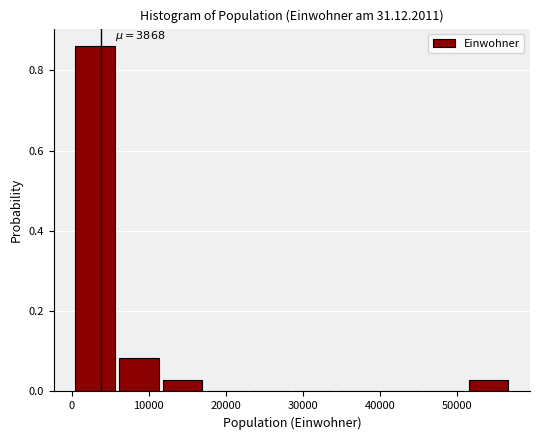

Which range on the x-axis has the tallest bar?

0 to 6000